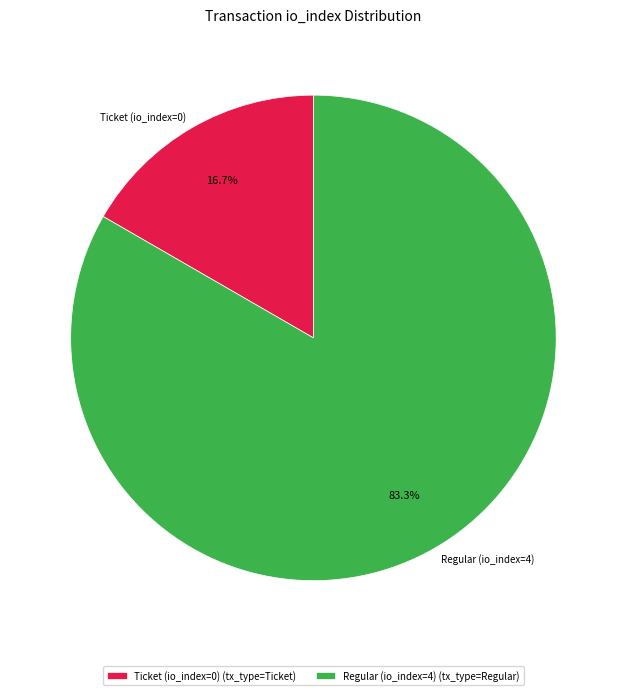

How much of the chart is everything except Ticket (io_index=0)?

83.3%